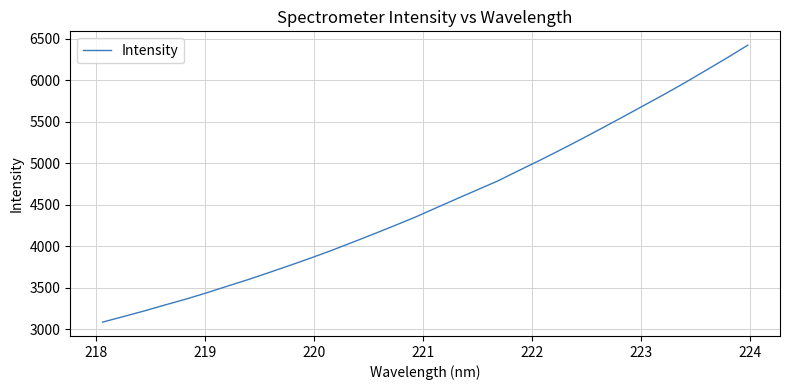

What is the difference between the maximum and minimum values?

3336.8